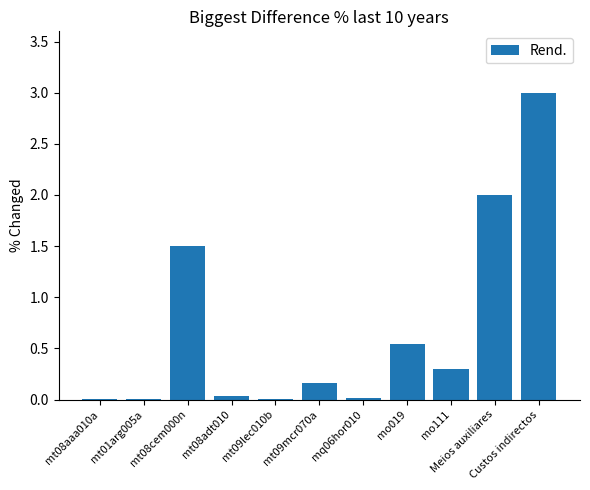

What is the maximum value shown in the chart?

3.0